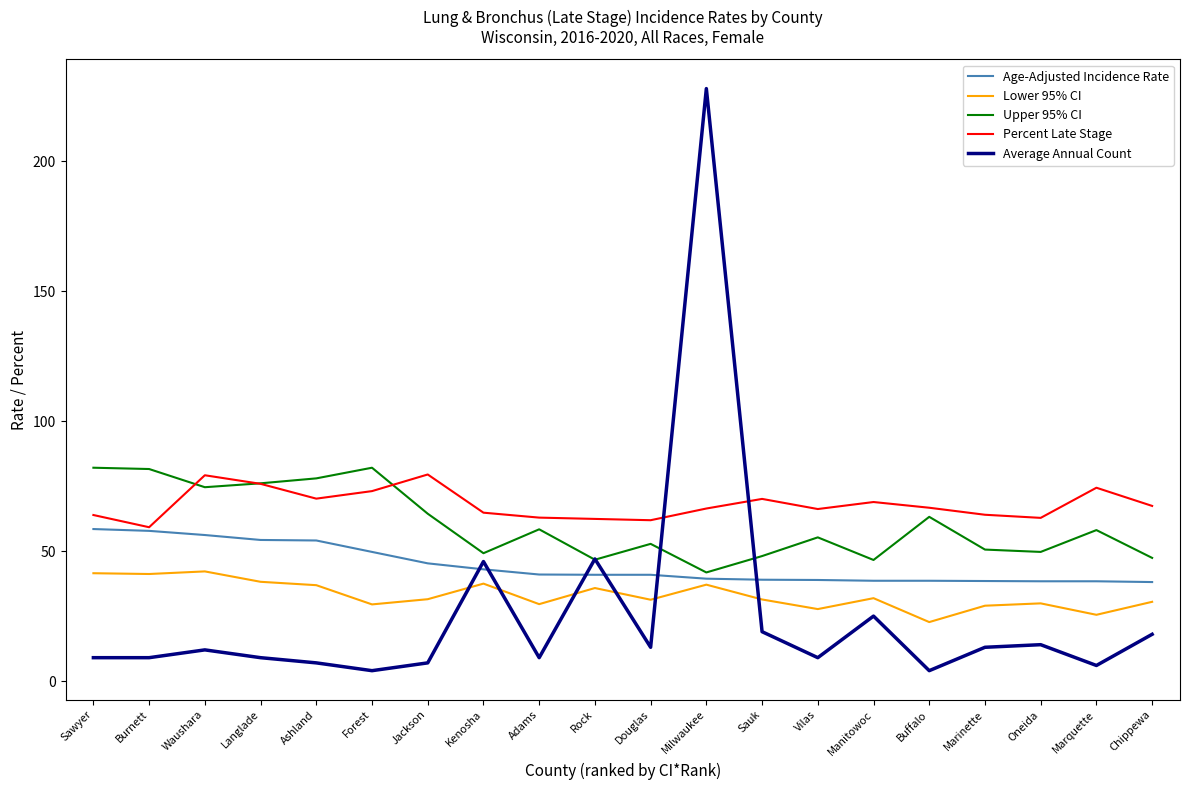

Which series has the widest spread of values?

Average Annual Count